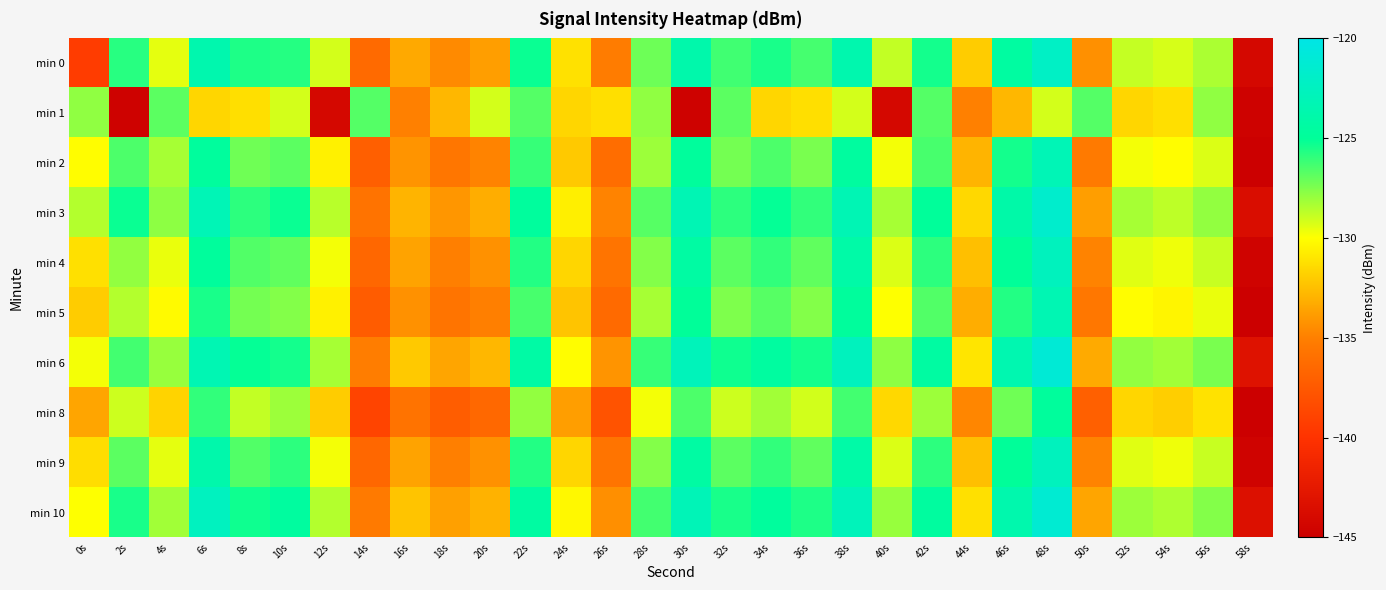

At which category does the chart reach its peak across all series?

48s